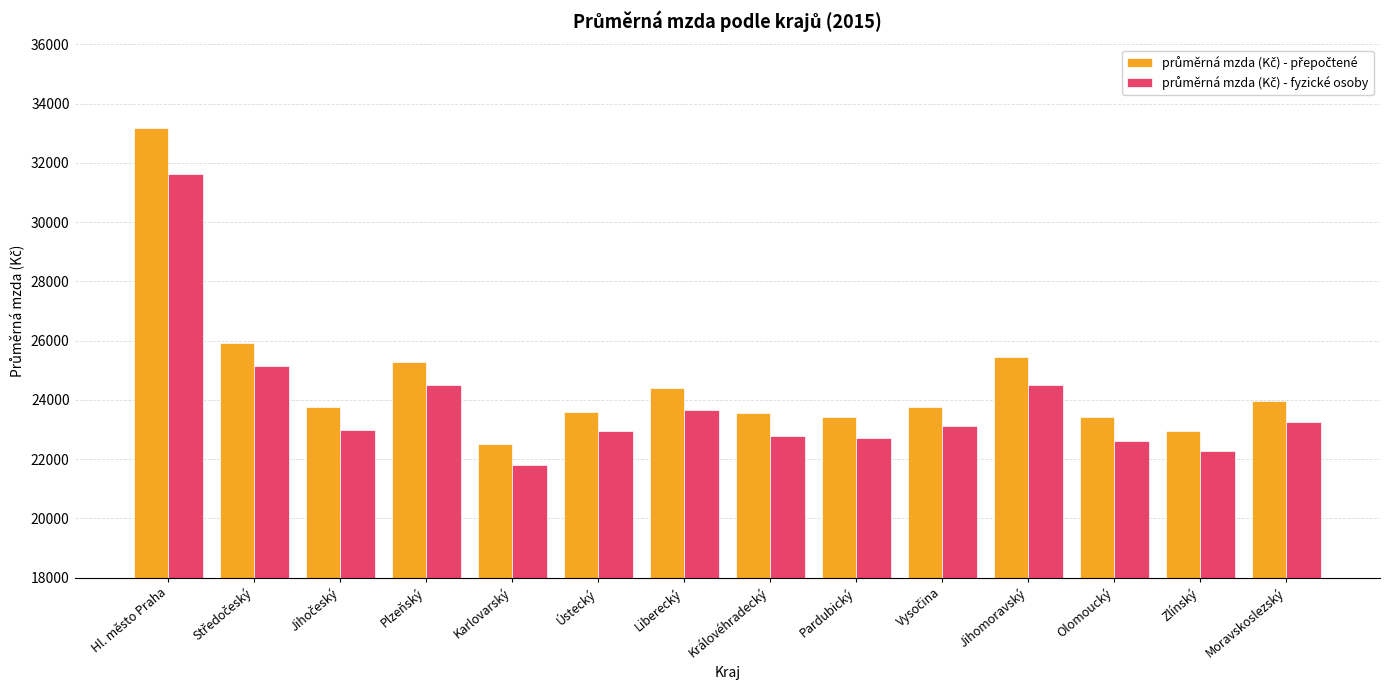

What is the total value across all series at Ústecký?

46552